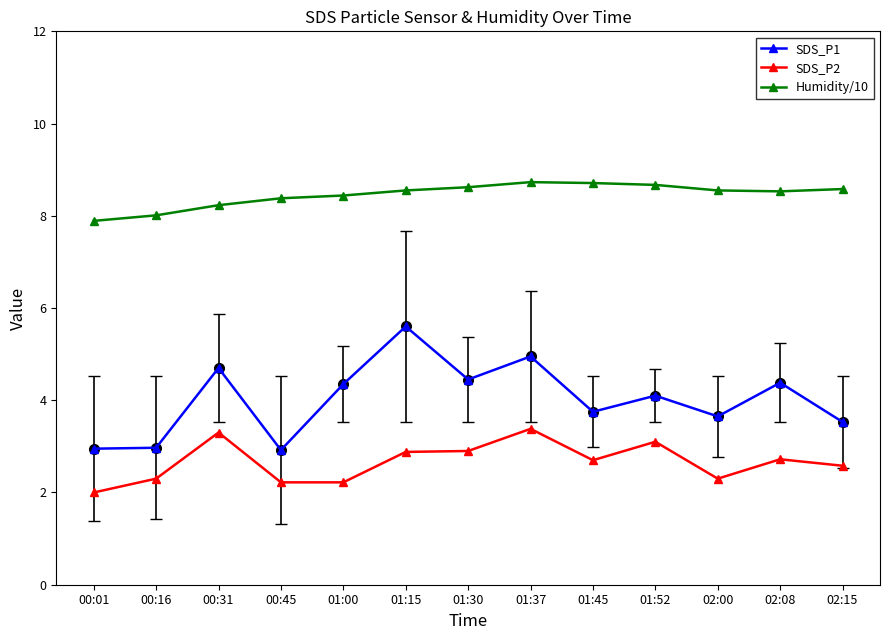

True or false: SDS_P1 has a value of 5.0 at 01:37.

True